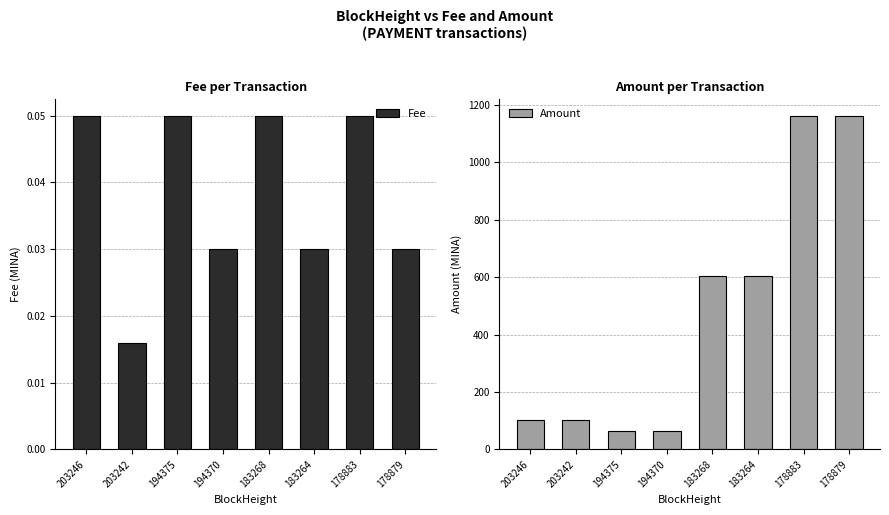

How many groups of bars are there?

8